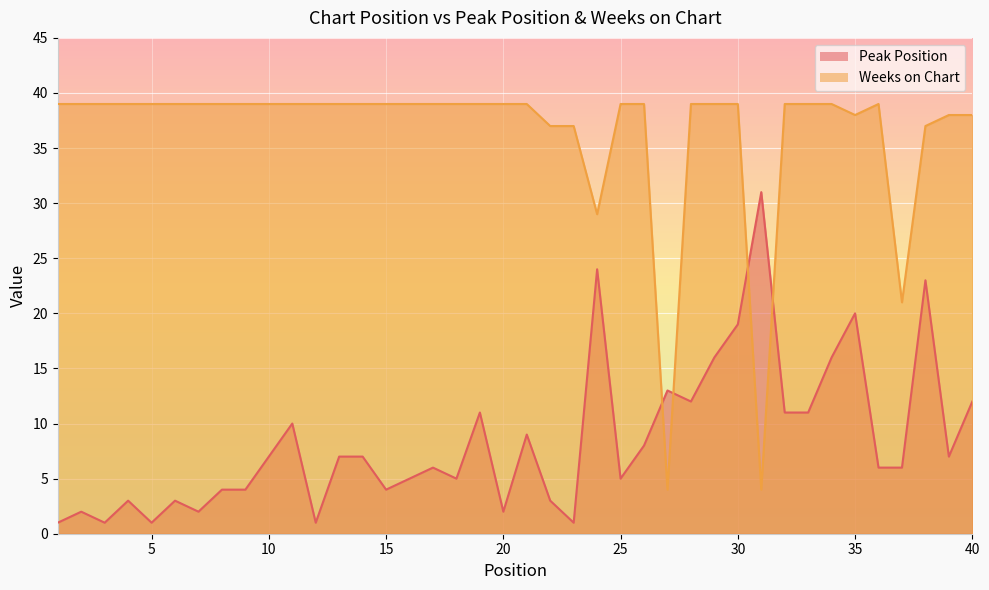

What is the difference between the maximum and minimum values in the Weeks on Chart series?

35